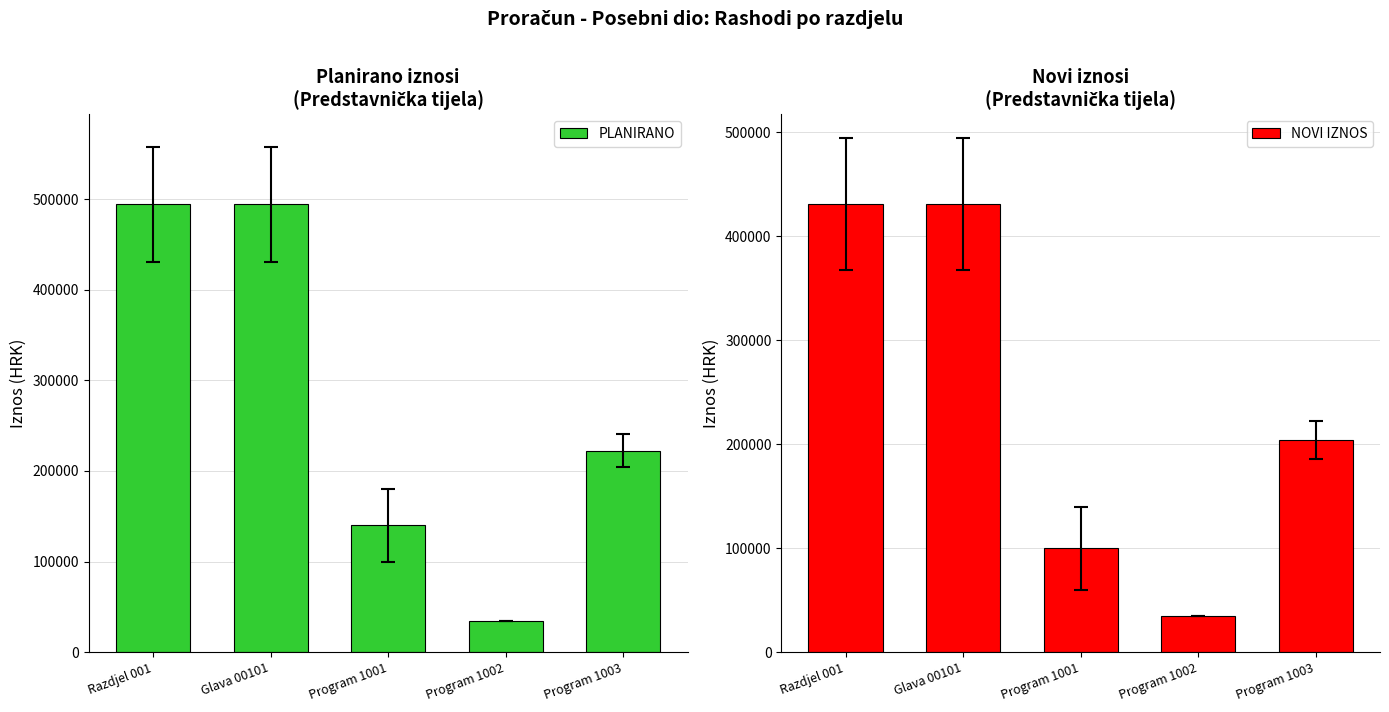

What is the sum of the NOVI IZNOS values at Program 1002 and Program 1003?

239000